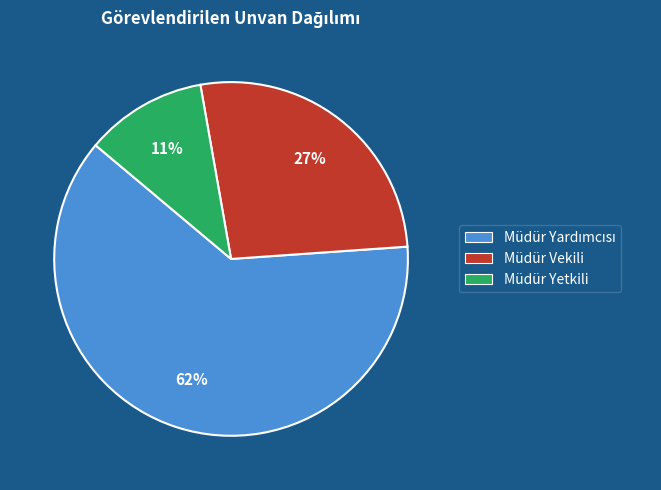

Is it true that Müdür Vekili is 37% of the pie?

False